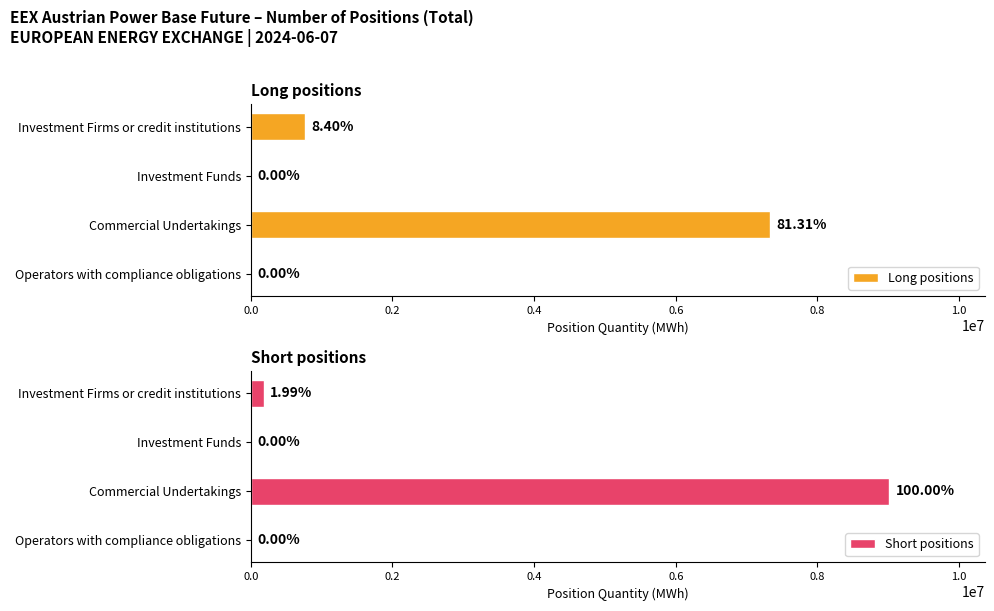

Which series has the widest spread of values?

Short positions